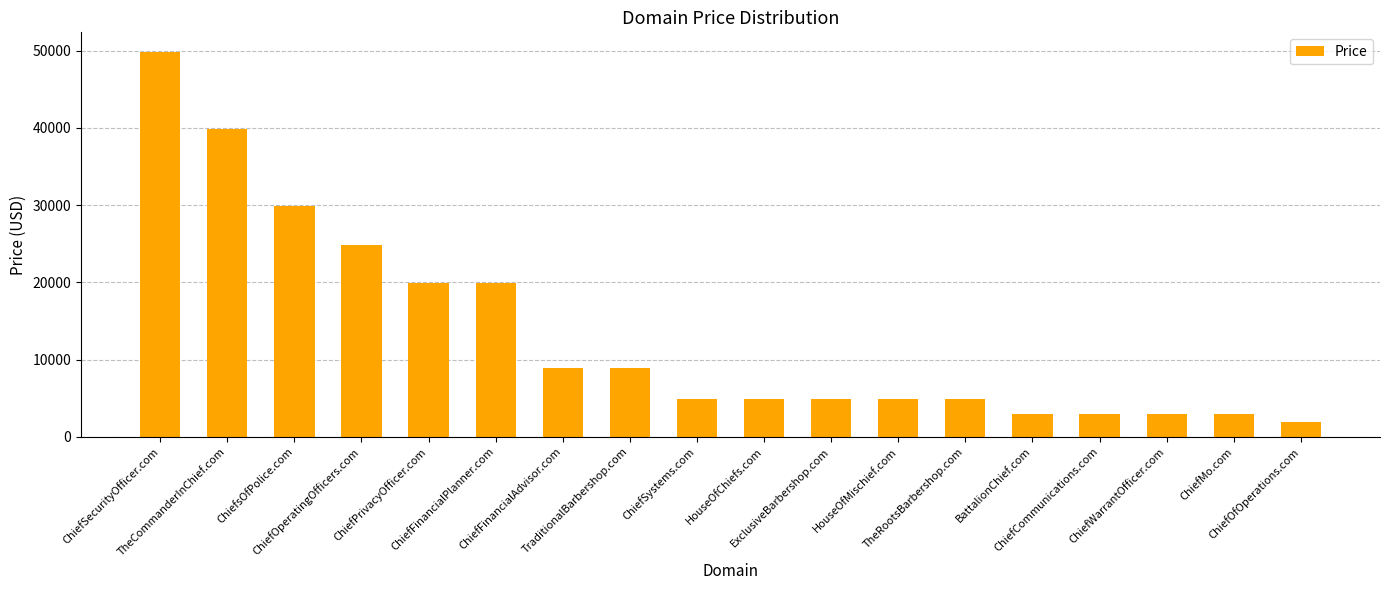

What is the approximate value at ChiefSystems.com, to the nearest 10?

4890